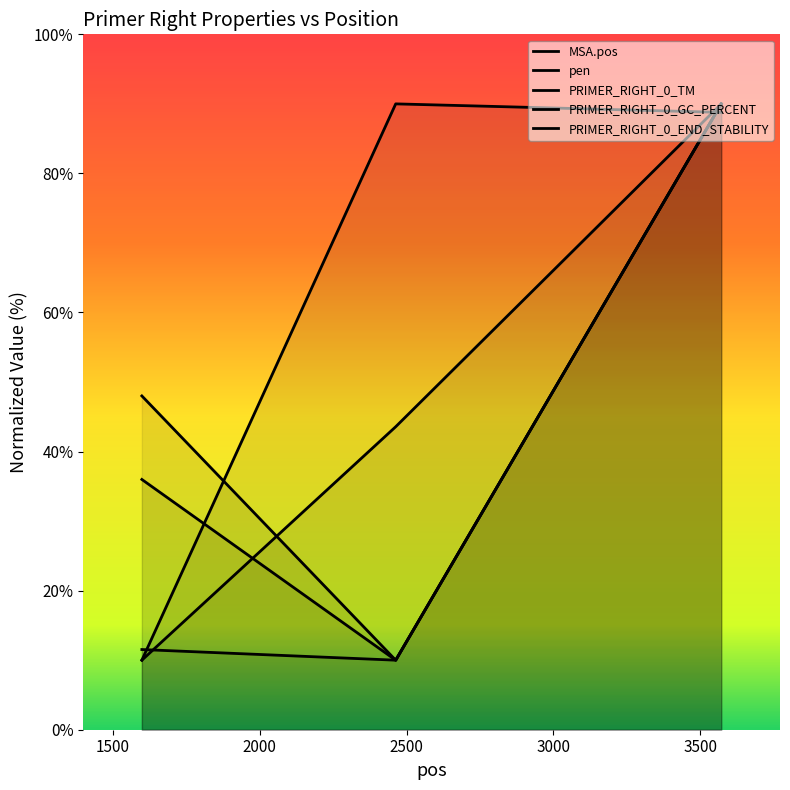

Which series changed the most between 1599 and 2463?

pen